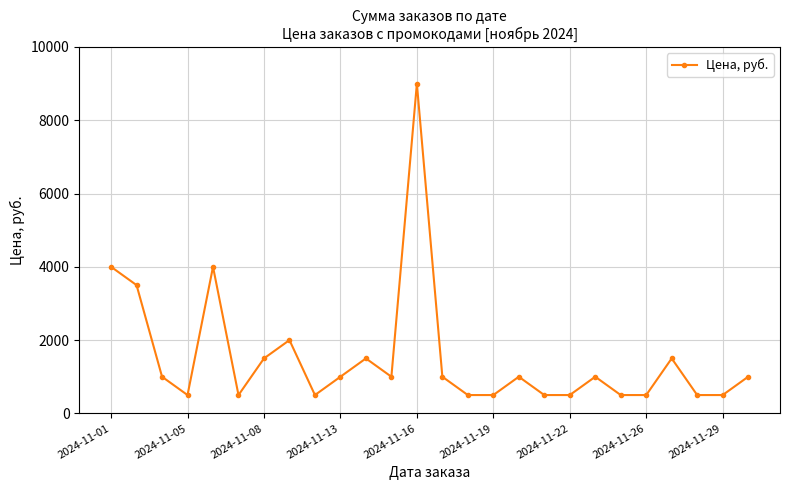

How many interior local peaks (higher than both neighbors) does the data have?

7